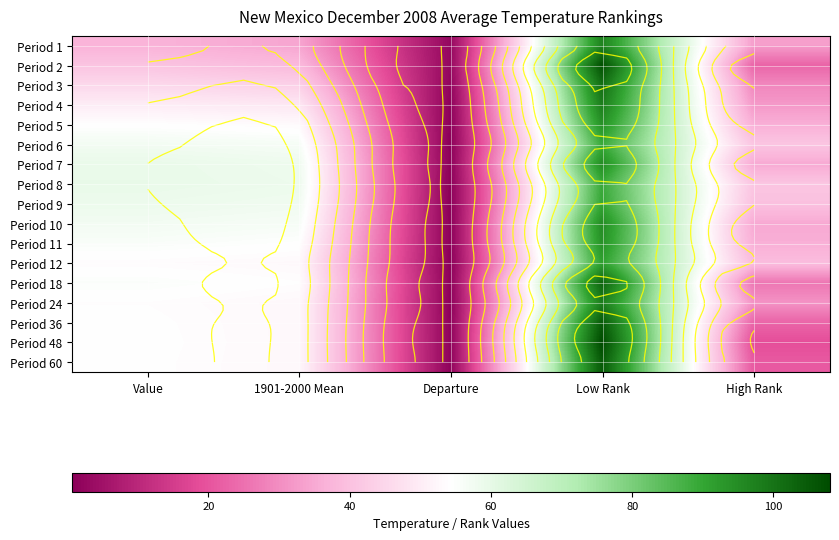

What is the sum of the Period 1 values at Departure and High Rank?

35.5